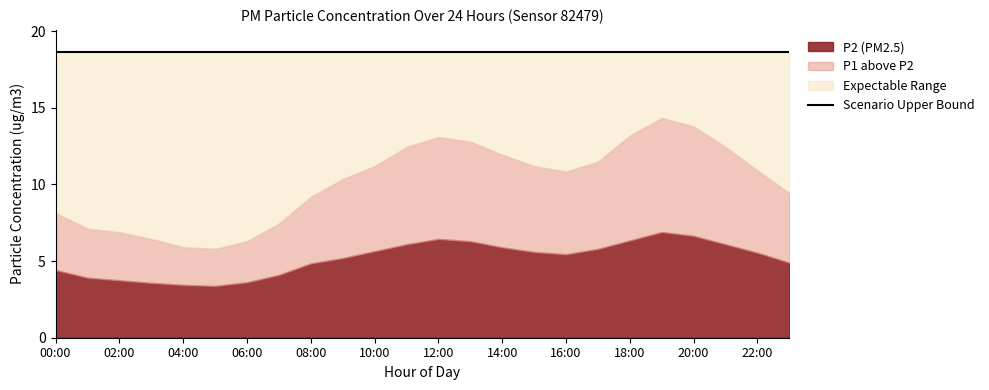

Reading left to right, extract all data points from this chart.

P1: 8.2	7.1	6.9	6.5	5.9	5.8	6.3	7.5	9.2	10.3	11.2	12.4	13.1	12.8	11.9	11.2	10.8	11.5	13.2	14.3	13.8	12.4	10.9	9.4
P2: 4.4	3.9	3.8	3.6	3.5	3.4	3.6	4.1	4.8	5.2	5.7	6.1	6.5	6.3	5.9	5.6	5.5	5.8	6.3	6.9	6.7	6.1	5.5	4.9